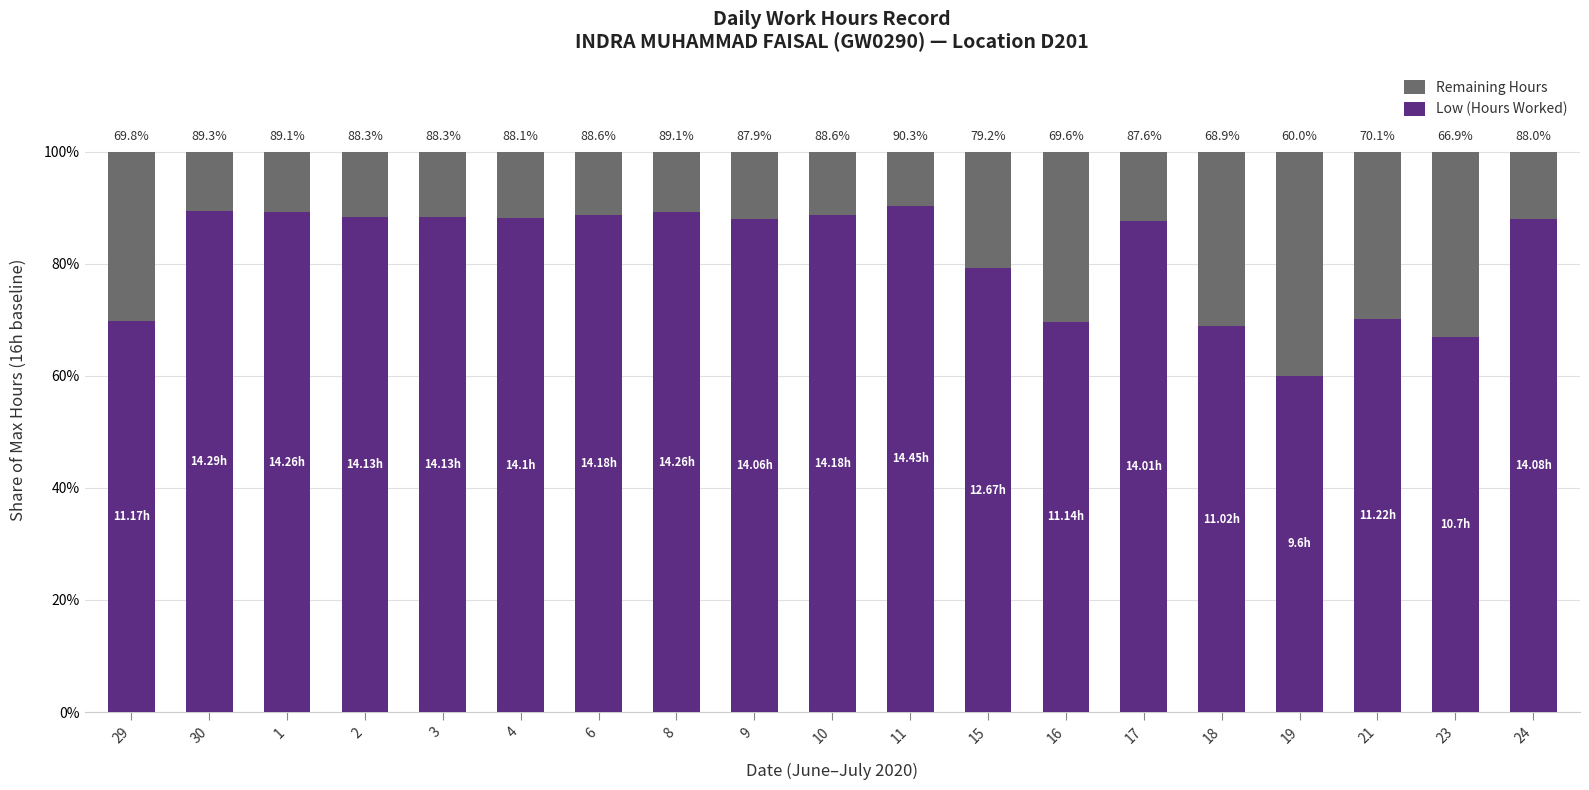

What are all the series names shown in the legend?

Remaining Hours, Low (Hours Worked)